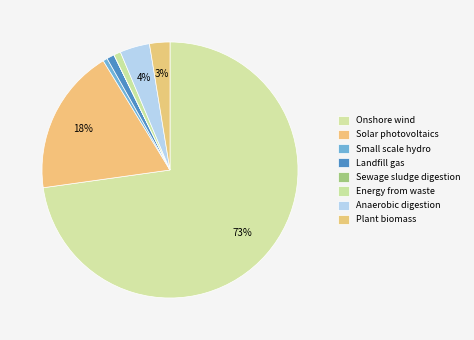

What percentage is NOT represented by Plant biomass?

97.4%